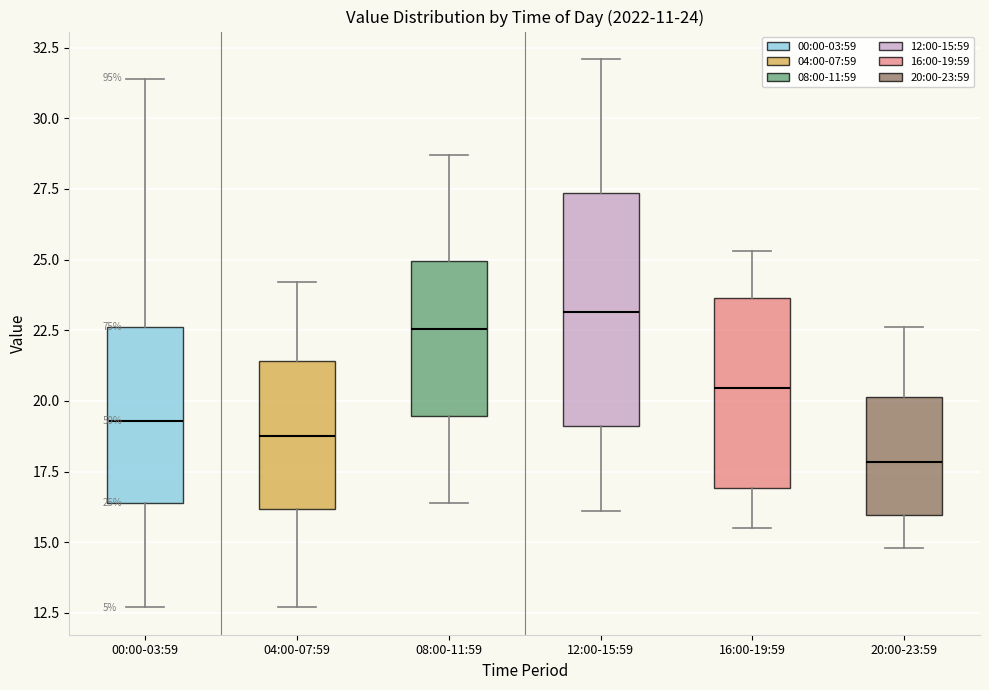

Comparing the boxes themselves (not the whiskers), which one is the tallest?

12:00-15:59